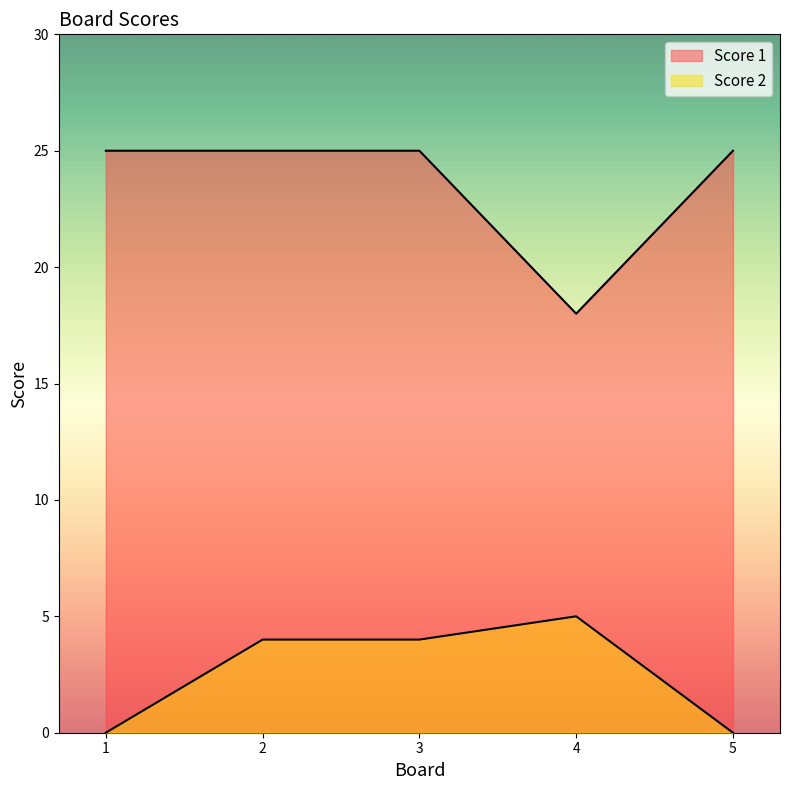

Reading left to right, extract all data points from this chart.

Score 2: 1=0	2=4	3=4	4=5	5=0
Score 1: 1=25	2=25	3=25	4=18	5=25